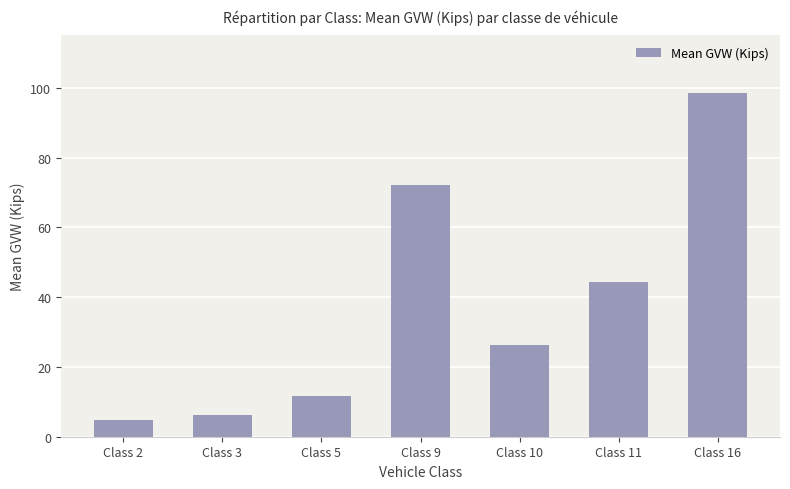

Reading left to right, what are all the values shown in this chart?

Class 2=4.9	Class 3=6.1	Class 5=11.6	Class 9=72.1	Class 10=26.4	Class 11=44.4	Class 16=98.5